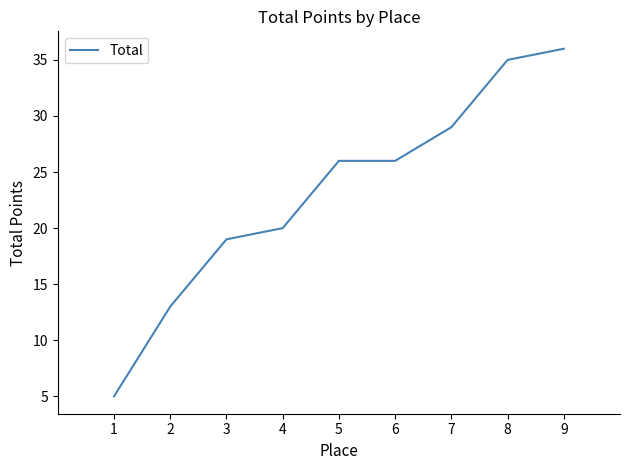

What is the change in value from 4 to 8?

+15